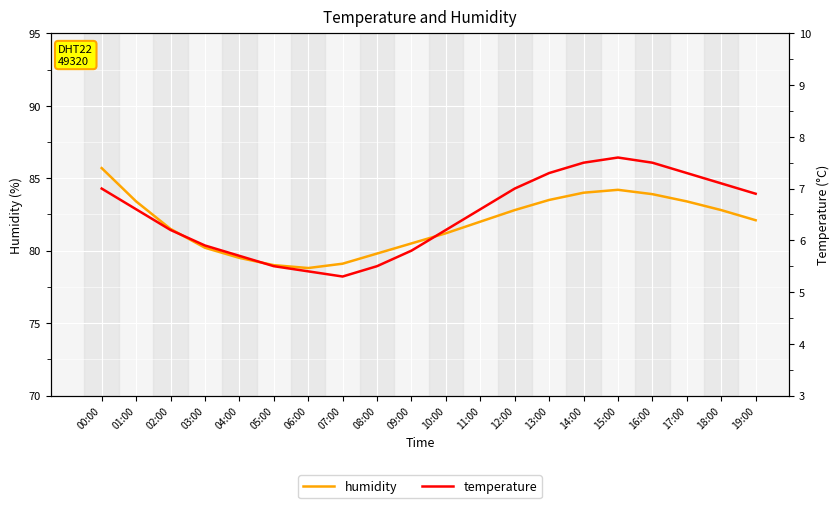

What is the label of the 5th point from the left?

04:00